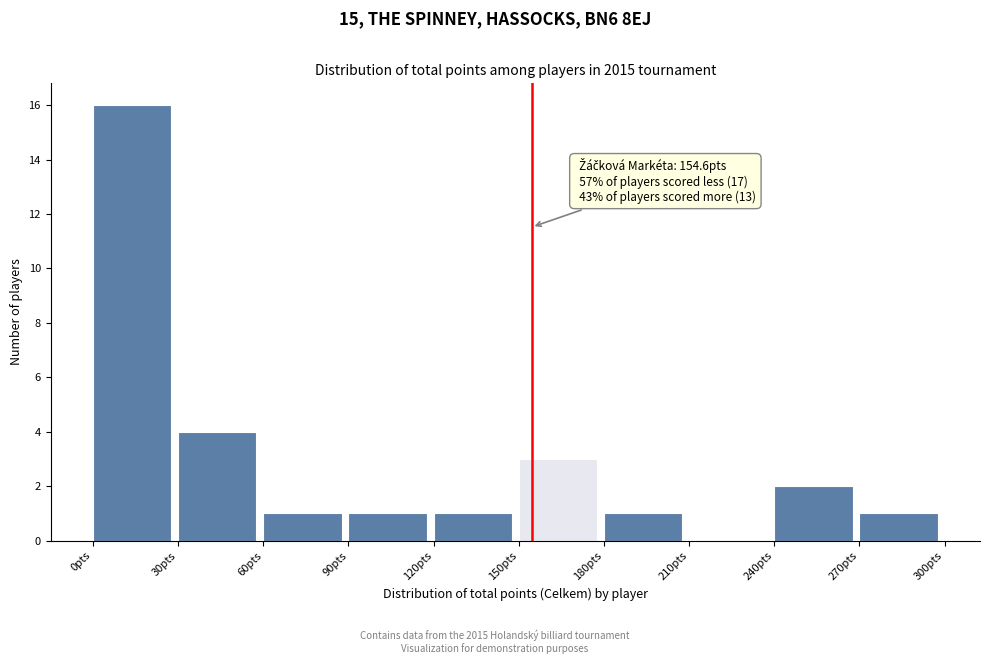

Which range on the x-axis has the tallest bar?

0 to 30